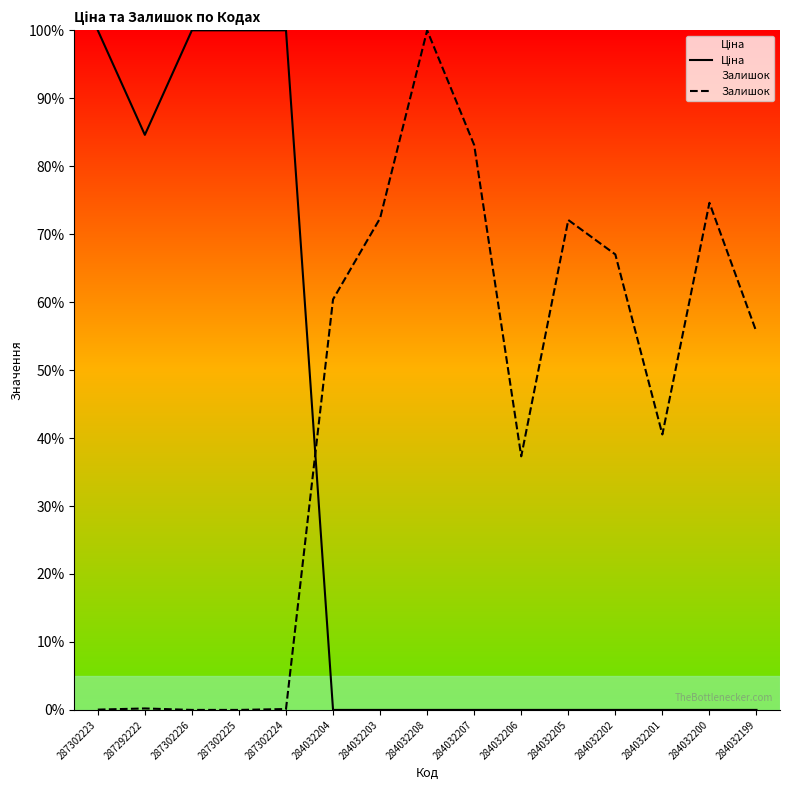

Which has a higher value, 287302225 or 284032199?

287302225